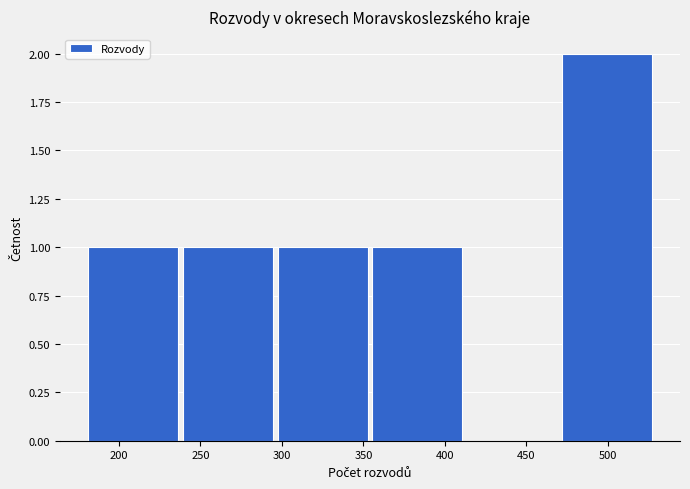

How tall is the bar that spans 355 to 415 on the x-axis? Neither the bar edges nor the heights are printed on the chart, so give them approximately, as read against the axes.

1